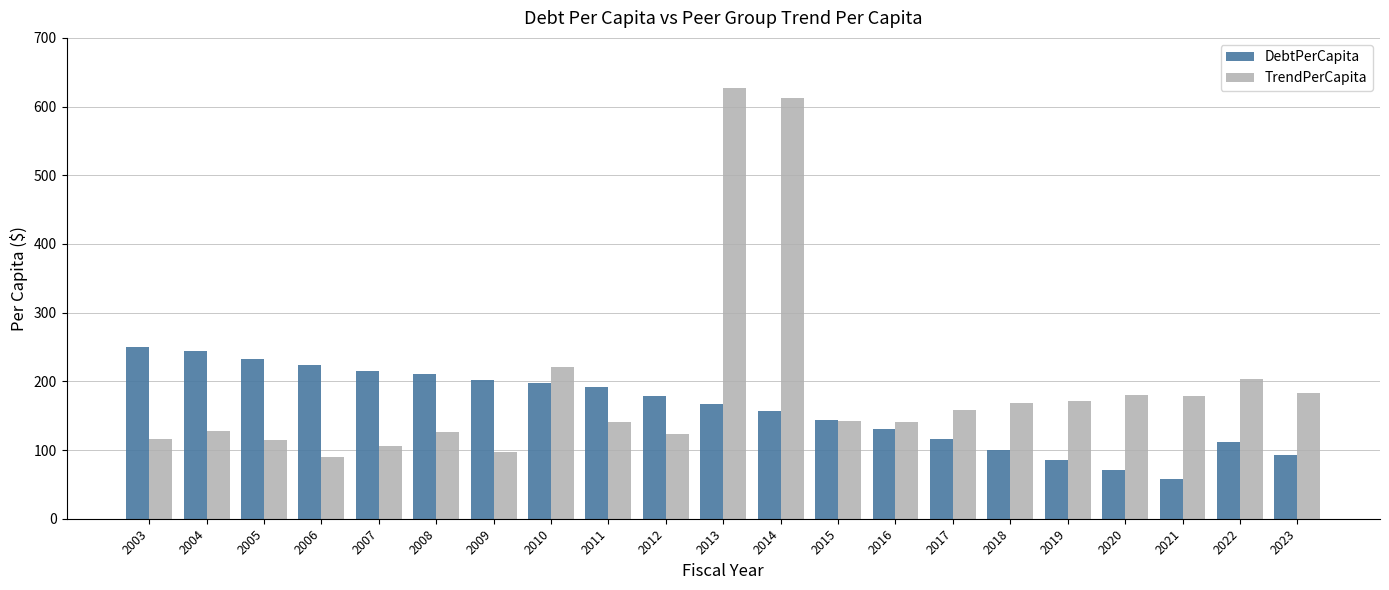

What is the sum of the TrendPerCapita values at 2012 and 2016?

264.6